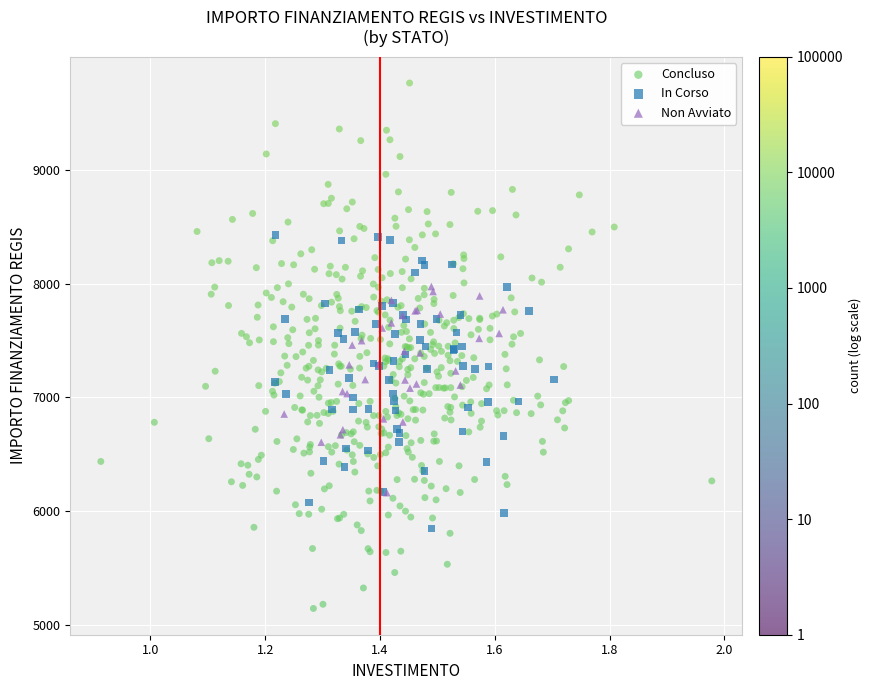

Which series reaches the minimum Y coordinate?

Concluso